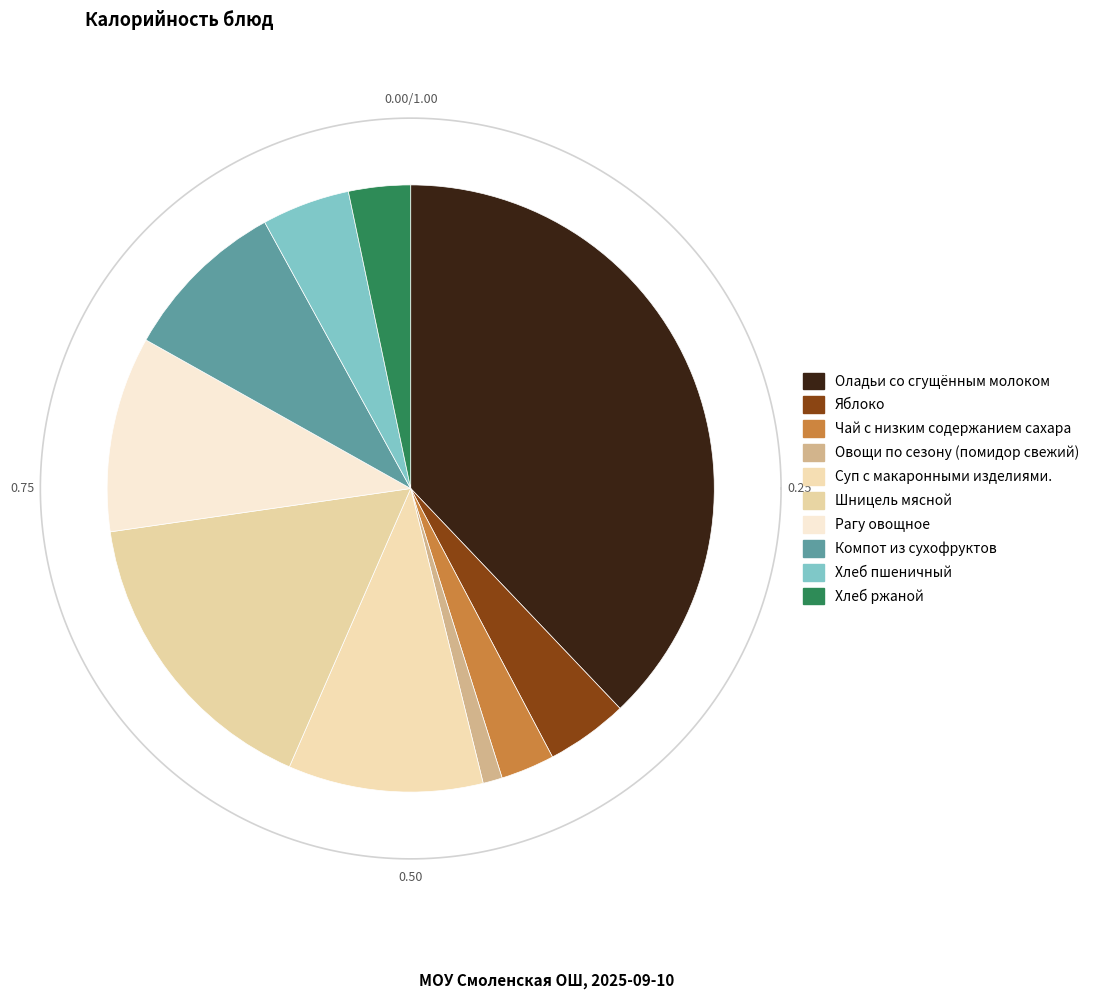

Which category has the biggest portion of the pie?

Оладьи со сгущённым молоком